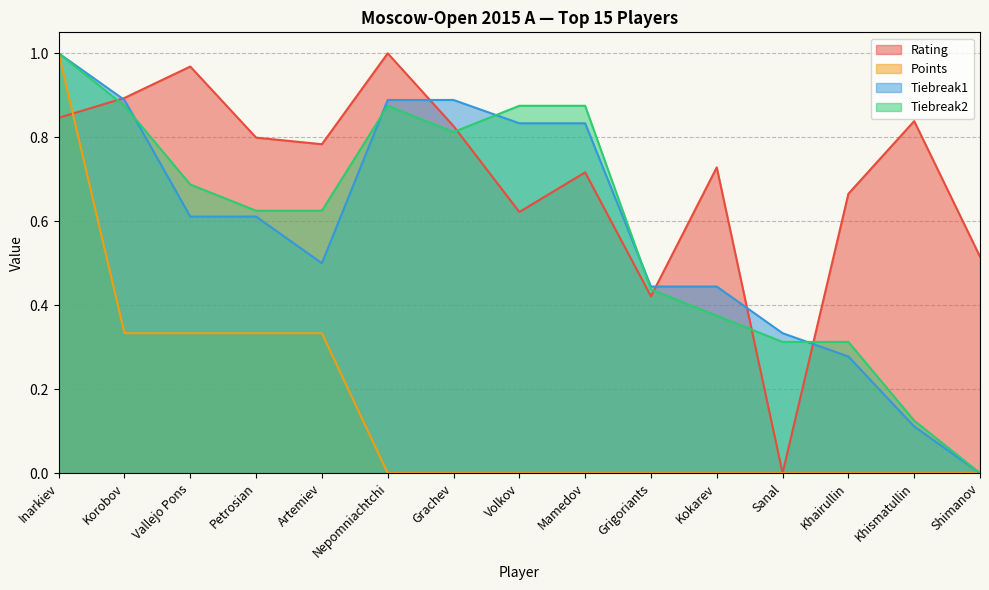

Reading left to right, list all the values displayed in this chart.

Rating: 0.8	0.9	1.0	0.8	0.8	1.0	0.8	0.6	0.7	0.4	0.7	0.0	0.7	0.8	0.5
Points: 1.0	0.3	0.3	0.3	0.3	0.0	0.0	0.0	0.0	0.0	0.0	0.0	0.0	0.0	0.0
Tiebreak1: 1.0	0.9	0.6	0.6	0.5	0.9	0.9	0.8	0.8	0.4	0.4	0.3	0.3	0.1	0.0
Tiebreak2: 1.0	0.9	0.7	0.6	0.6	0.9	0.8	0.9	0.9	0.4	0.4	0.3	0.3	0.1	0.0